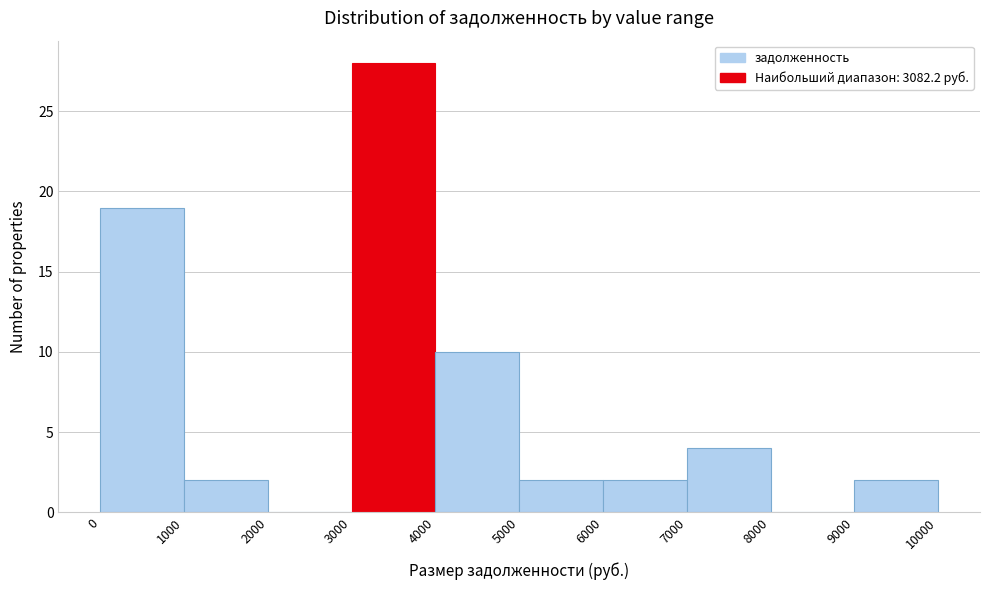

Reading left to right, list every bar in this chart as the range it spans on the x-axis followed by its height. The values are not printed on the chart, so give them approximately, as read against the axis.

0 to 1000: 19
1000 to 2000: 2
2000 to 3000: 0
3000 to 4000: 28
4000 to 5000: 10
5000 to 6000: 2
6000 to 7000: 2
7000 to 8000: 4
8000 to 9000: 0
9000 to 10000: 2